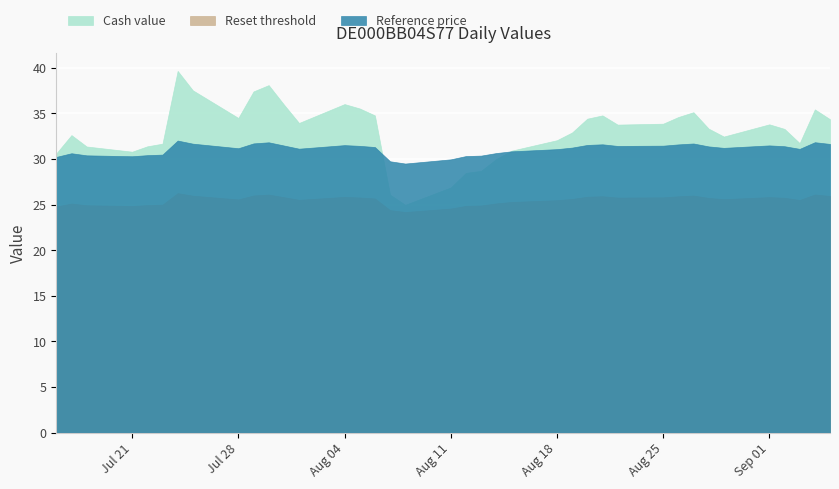

Read the Reference price value at 2025-07-25.

31.7